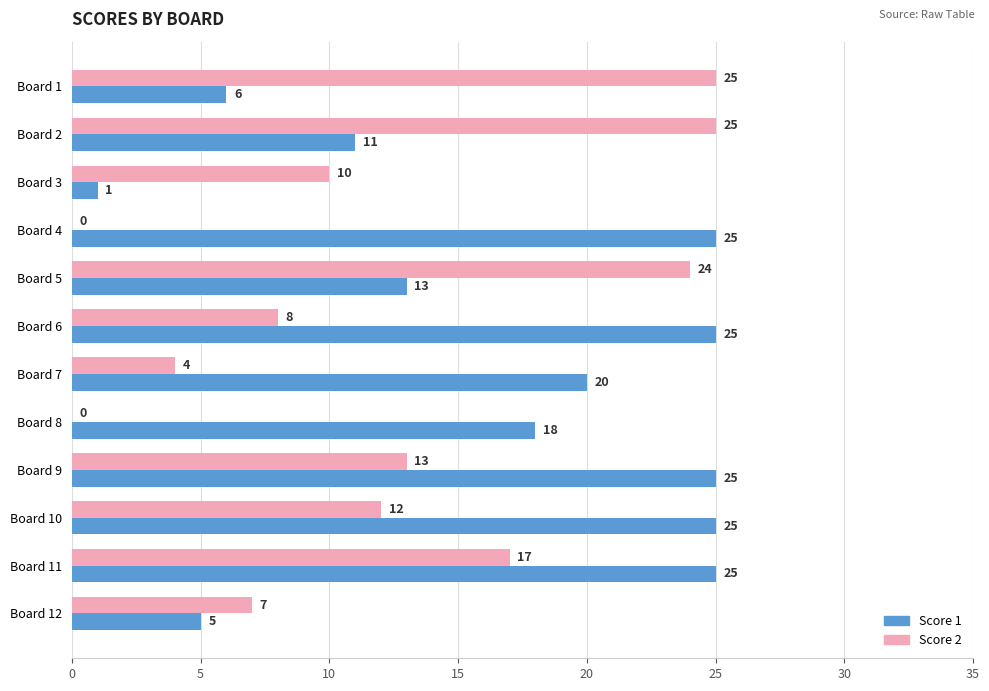

Between Board 8 and Board 11, which series saw the biggest shift?

Score 2